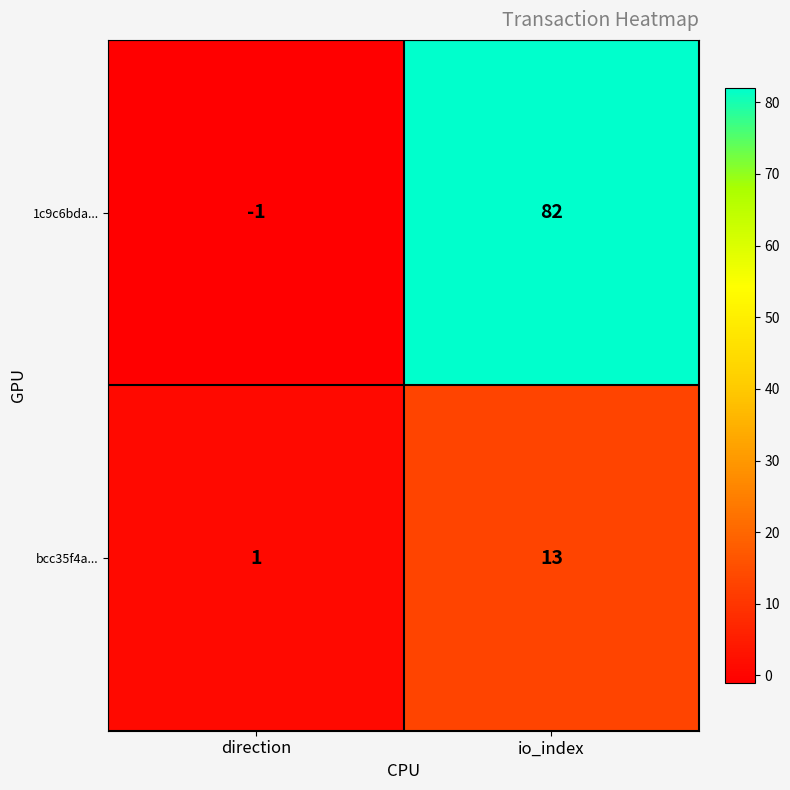

Rank the series by their average value, from lowest to highest.

bcc35f4a..., 1c9c6bda...